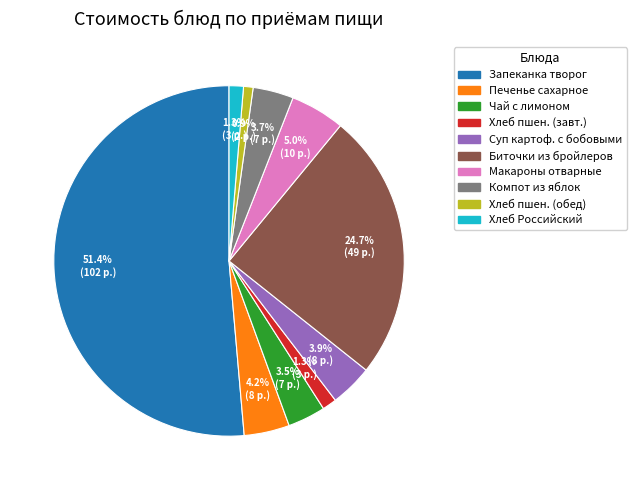

How many segments does this pie chart have?

10